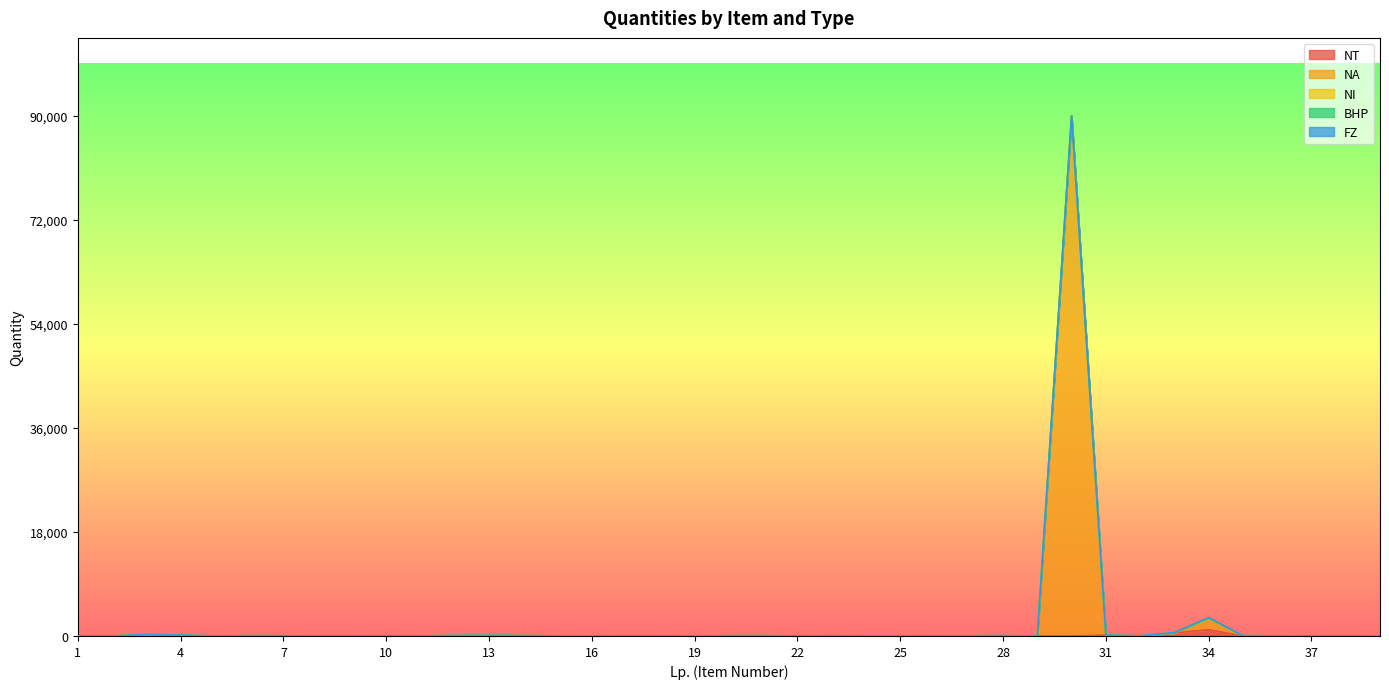

How many distinct data groups are displayed?

5